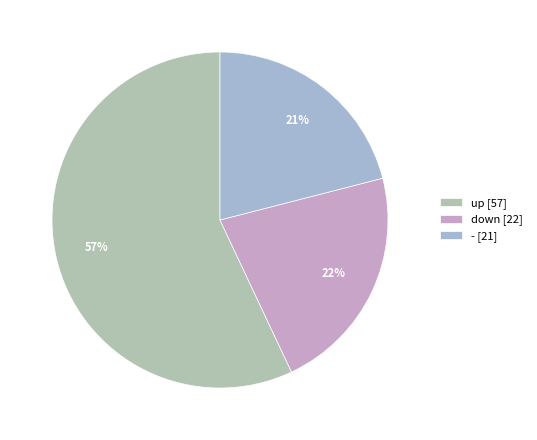

Rank the categories by value from highest to lowest.

up, down, -